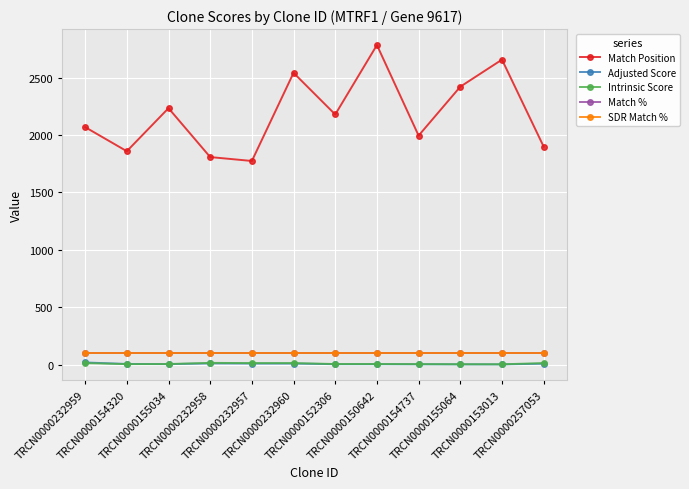

True or false: Adjusted Score and Match % intersect in this chart.

False